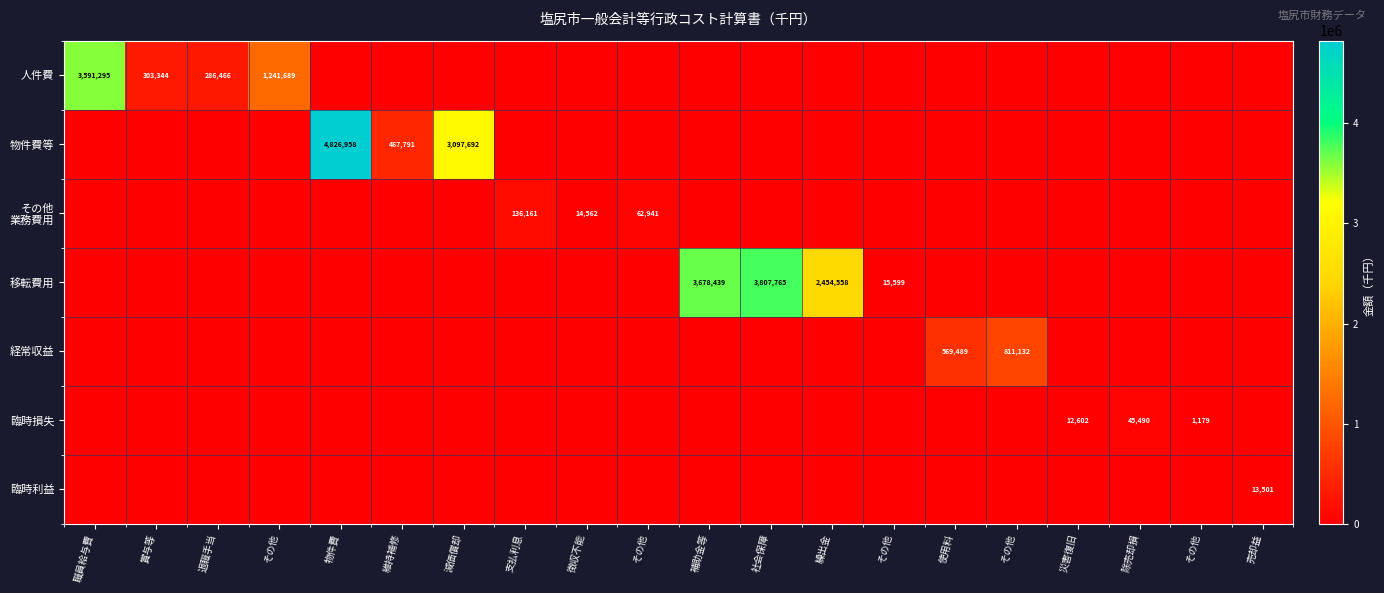

Which series has the widest spread of values?

物件費等